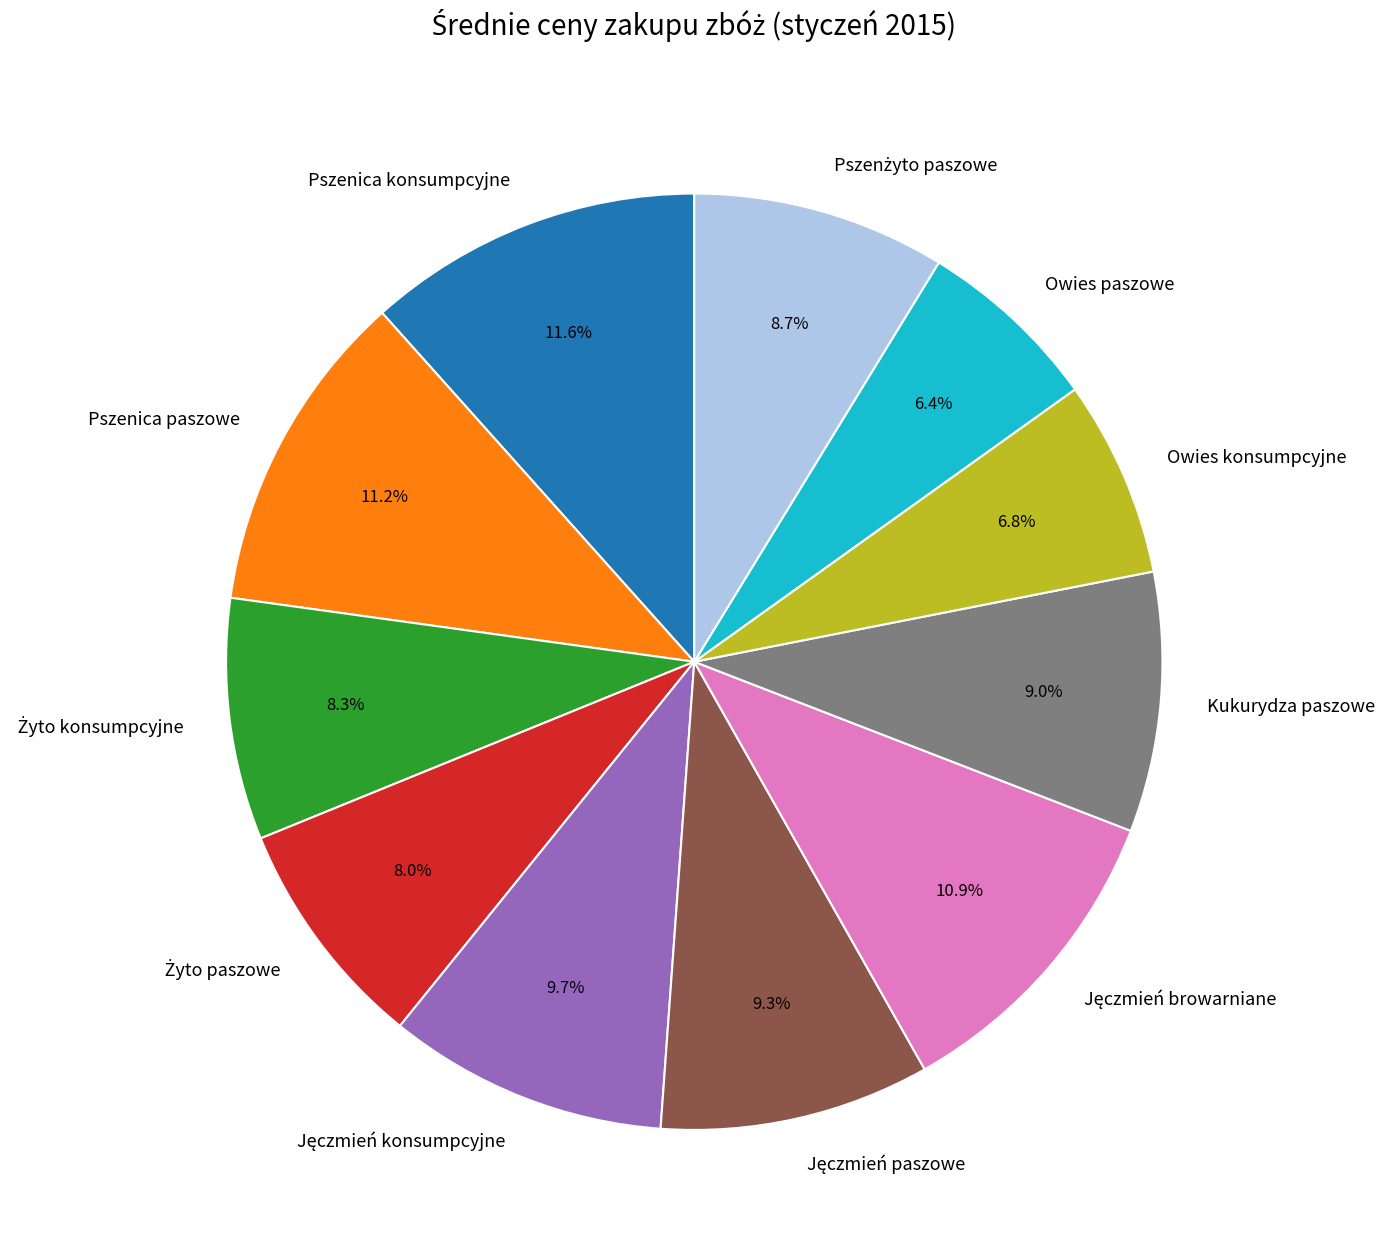

What portion of the pie excludes Owies paszowe?

93.6%